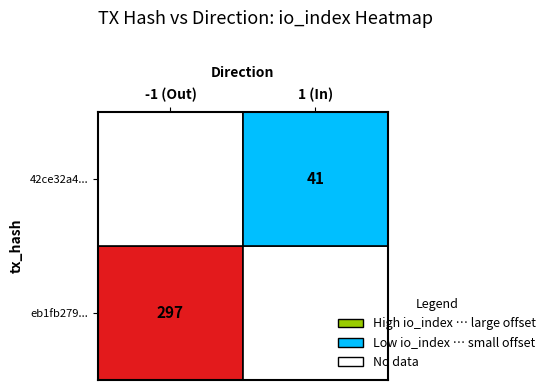

Rank the series at 1 from lowest to highest value.

42ce32a4..., eb1fb279...